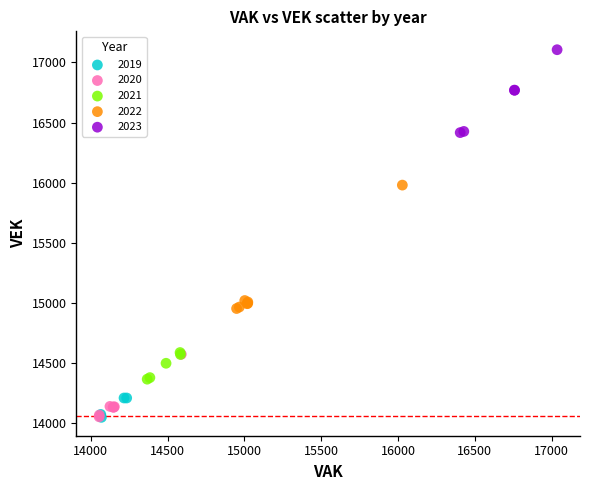

Which series contains the highest Y value?

2023